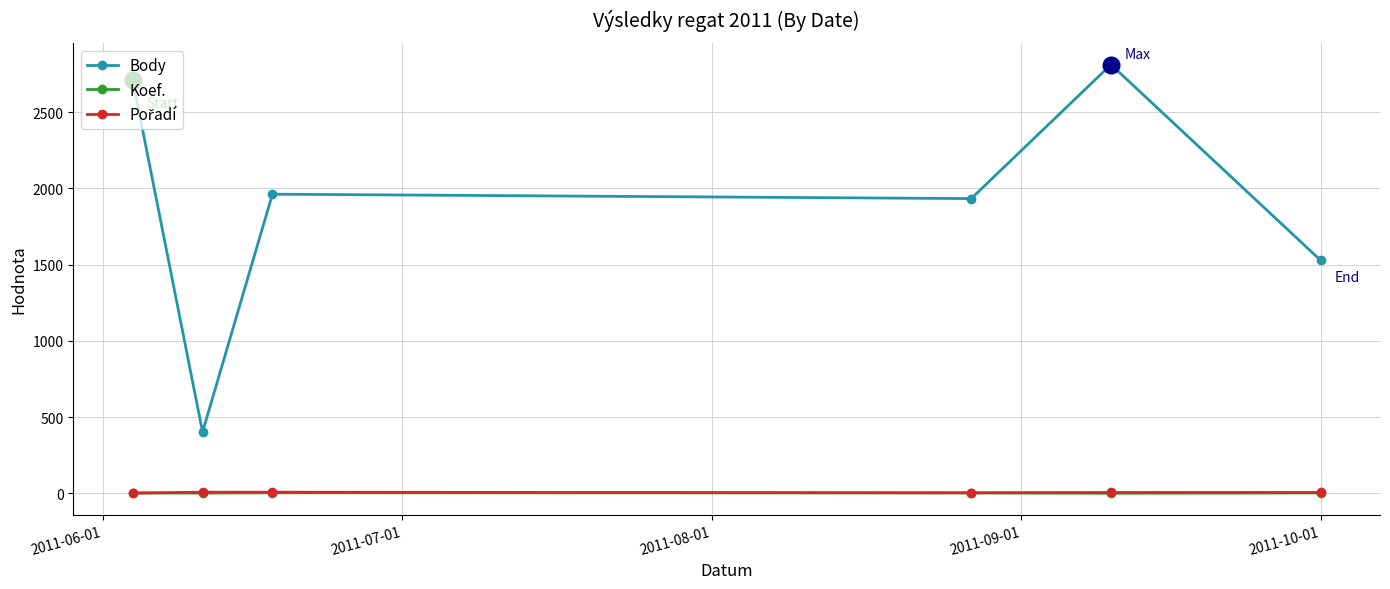

Which series has the largest range (max minus min)?

Body